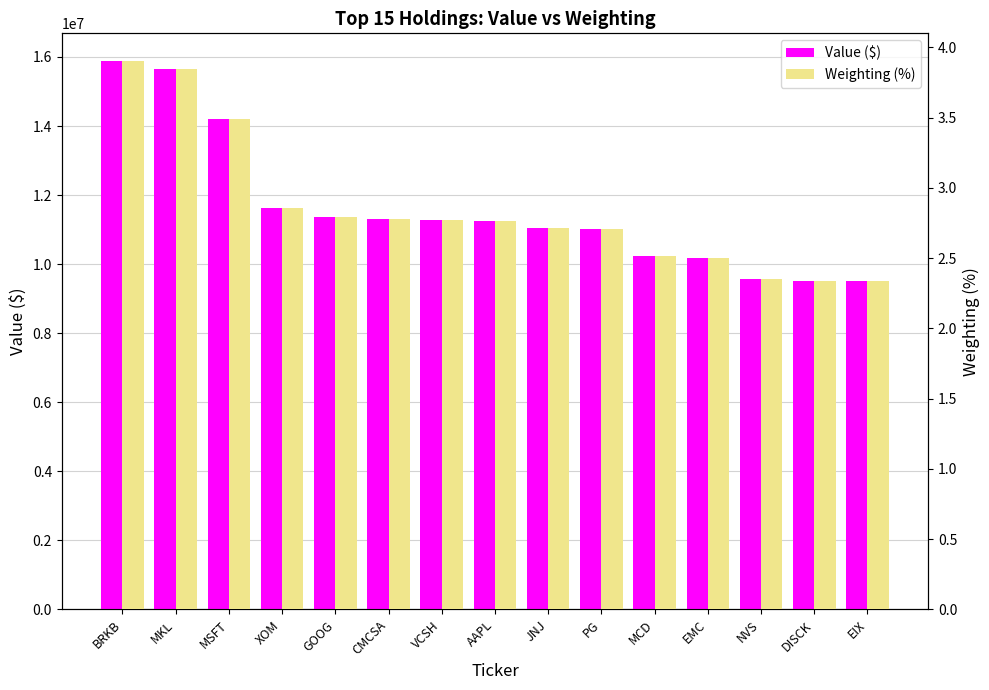

Reading left to right, transcribe all the data shown in this chart.

Value ($): 15890000.0	15652000.0	14206000.0	11628000.0	11352000.0	11314000.0	11286000.0	11264000.0	11050000.0	11008000.0	10248000.0	10170000.0	9582000.0	9524000.0	9512000.0
Weighting (%): 3.9	3.8	3.5	2.9	2.8	2.8	2.8	2.8	2.7	2.7	2.5	2.5	2.4	2.3	2.3